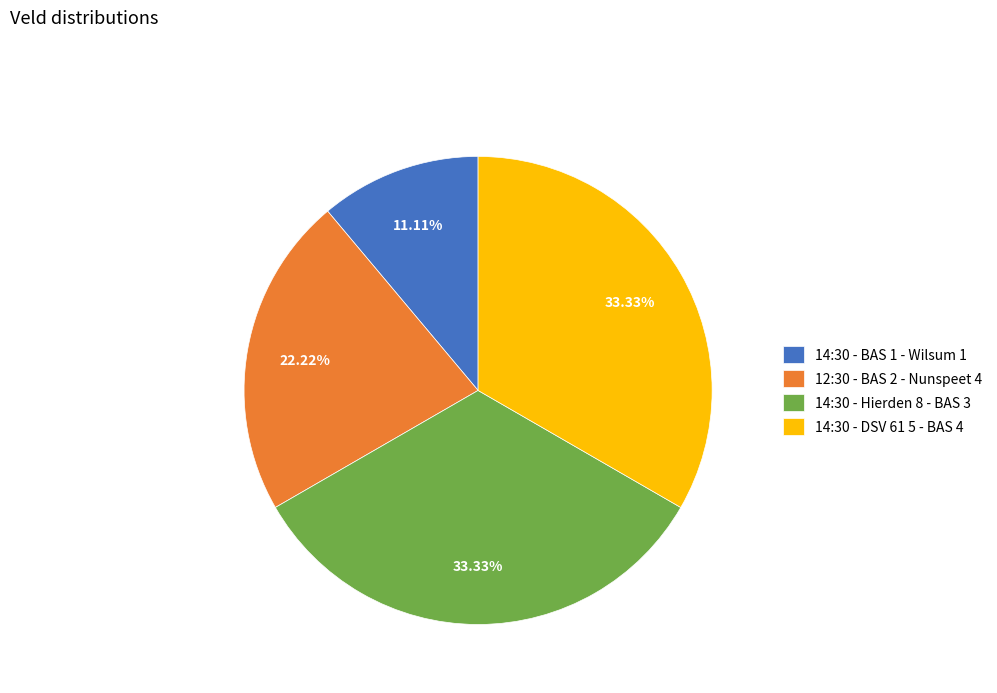

Does 14:30 - DSV 61 5 - BAS 4 represent more than half of the total?

No